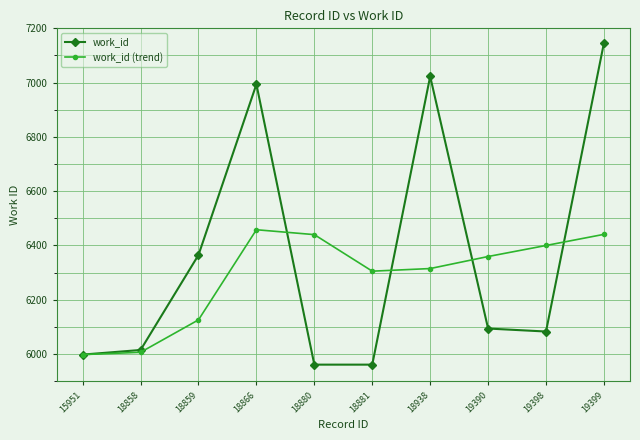

True or false: work_id has a value of 6994.0 at 18866.

True